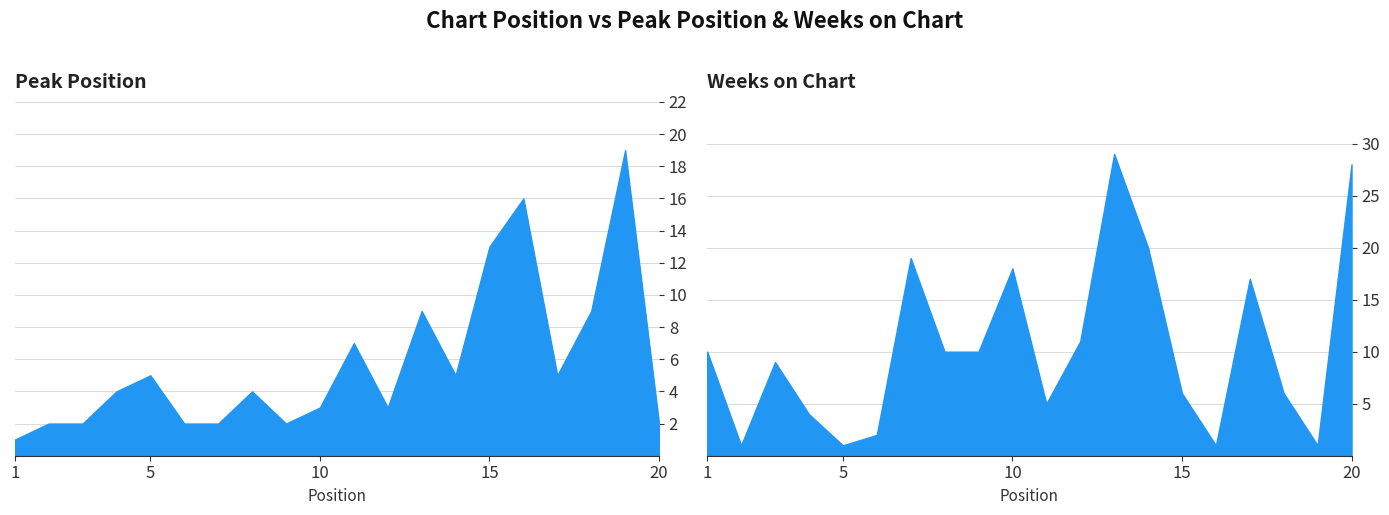

What is the average value of the Peak Position series?

6